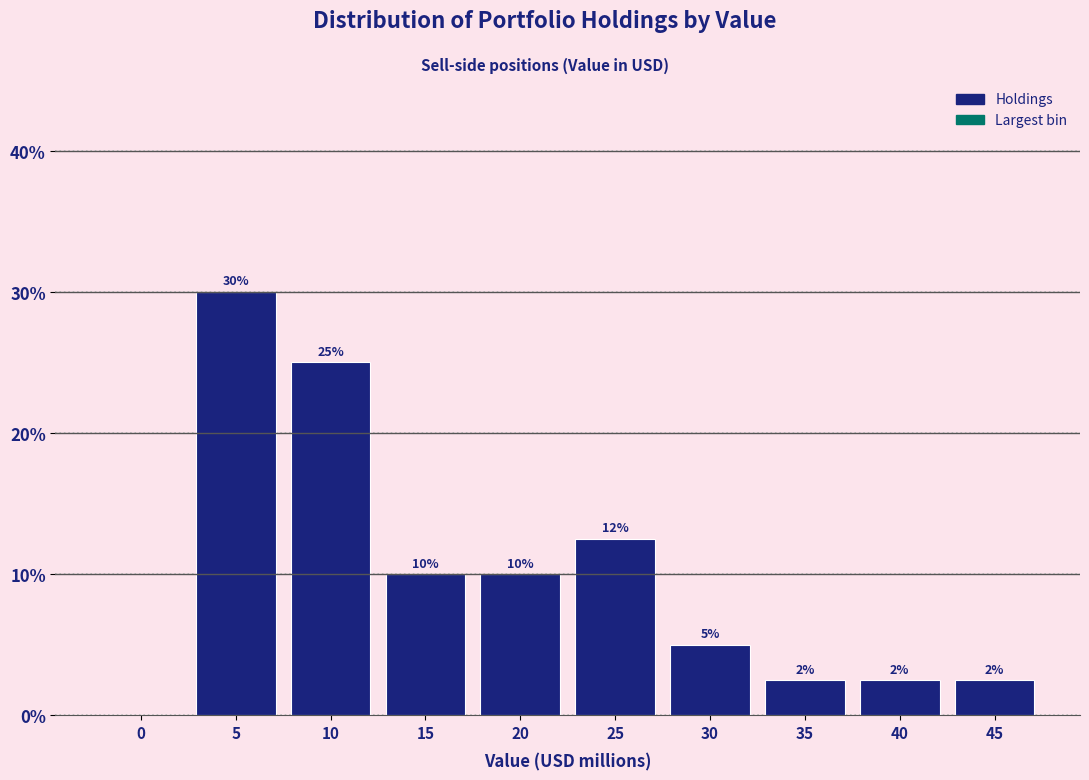

Where does the data first go above 10?

5